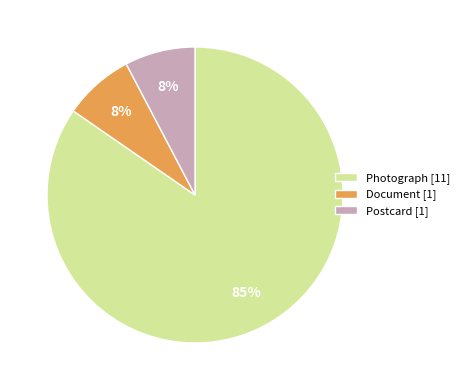

Which slice is the largest?

Photograph [11]